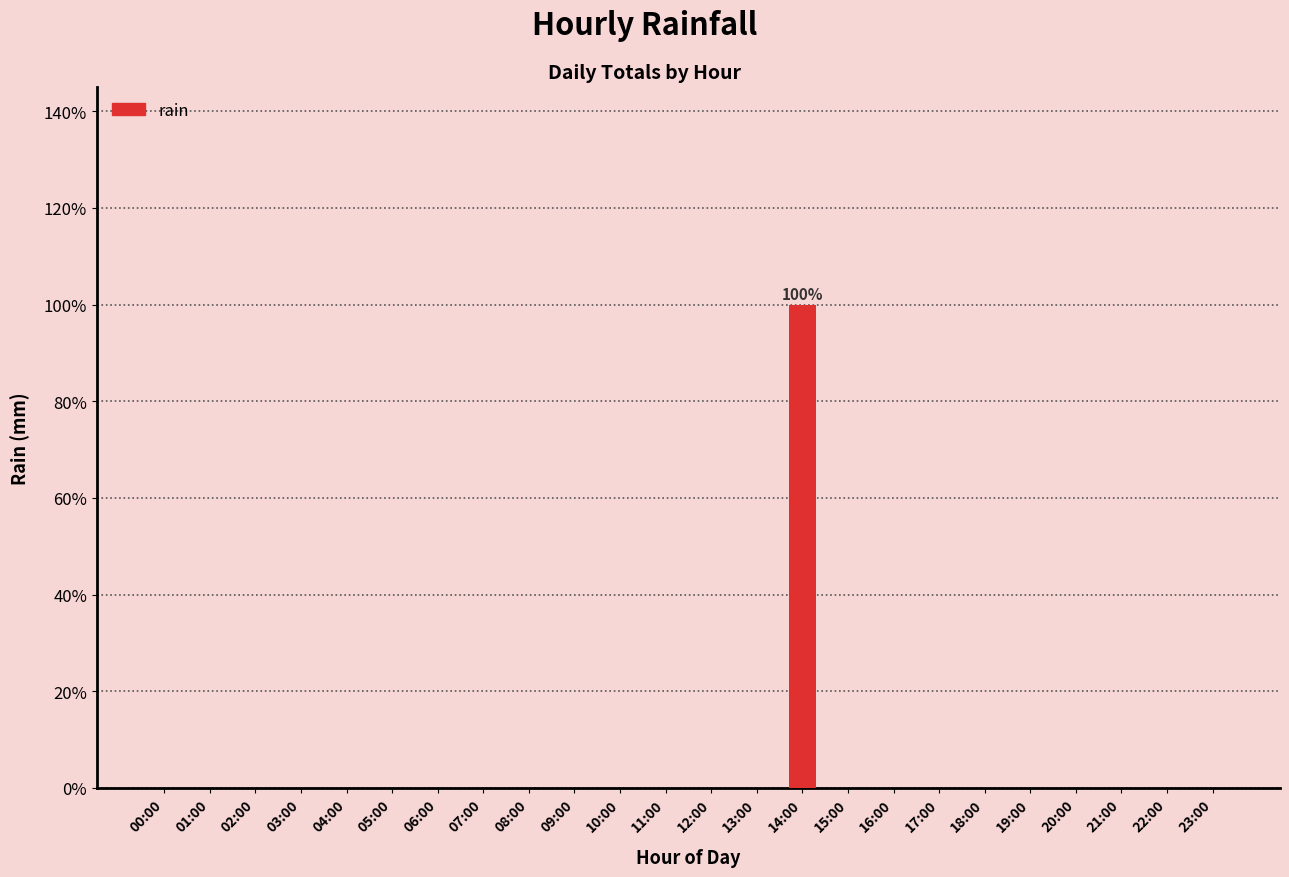

What is the sum of all values?

100